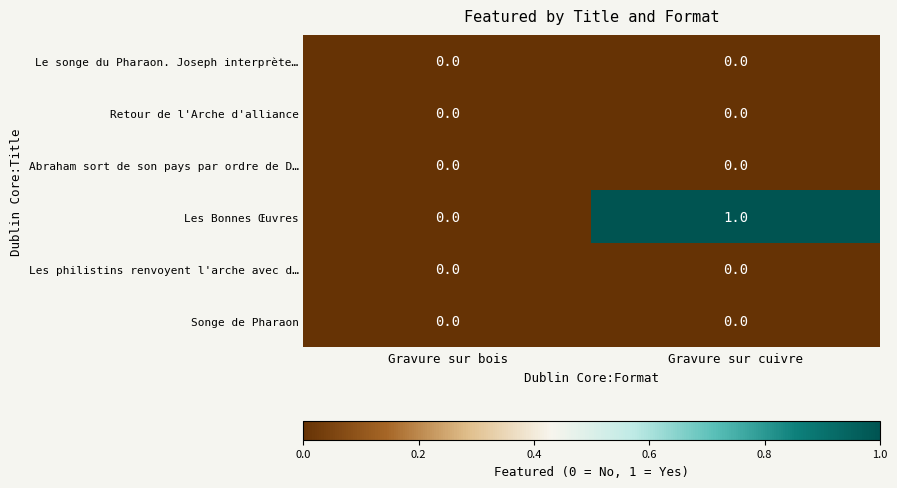

At which label does Les Bonnes Œuvres reach its minimum?

Gravure sur bois